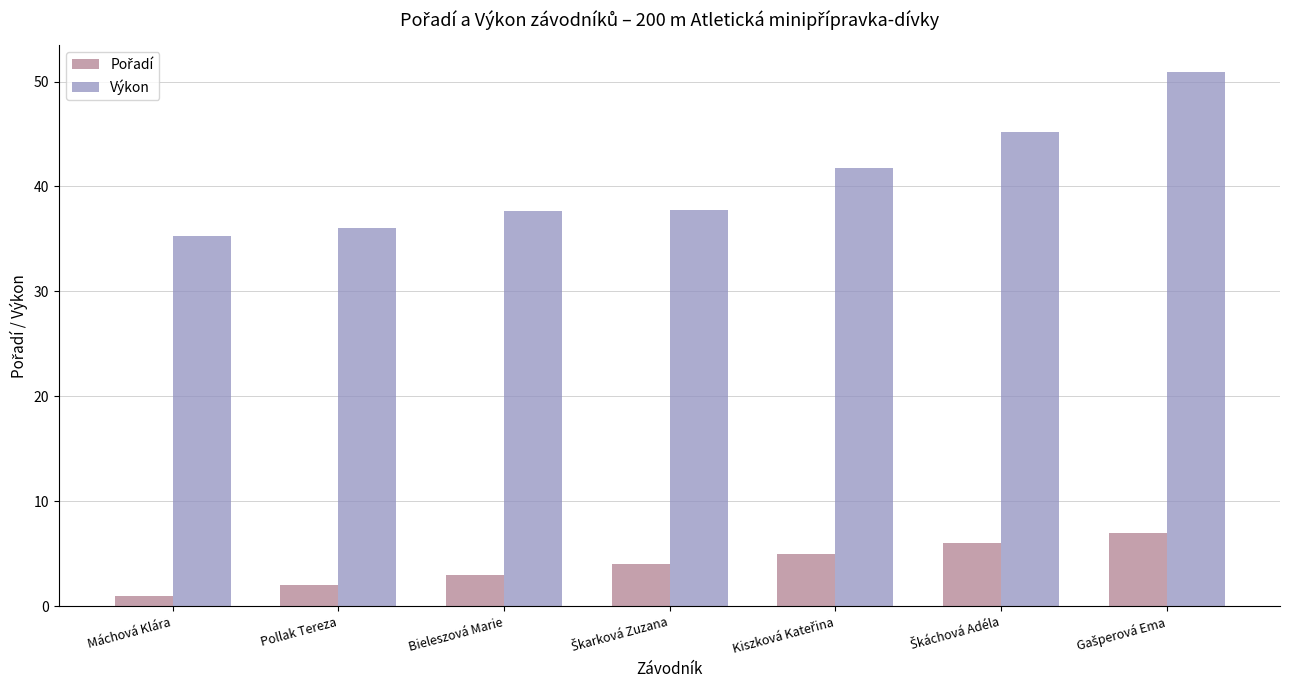

What is the label of the 5th bar from the right?

Bieleszová Marie